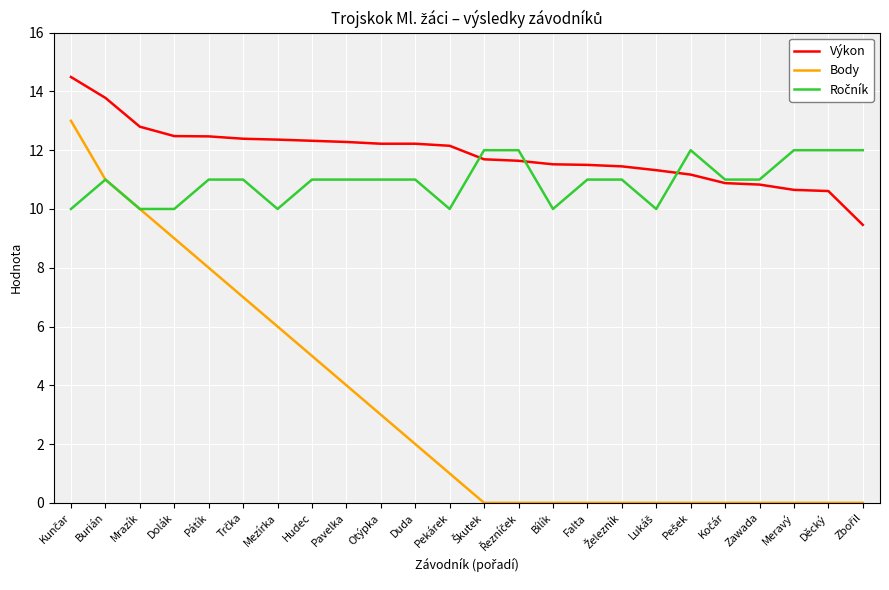

Which series has the widest spread of values?

Body